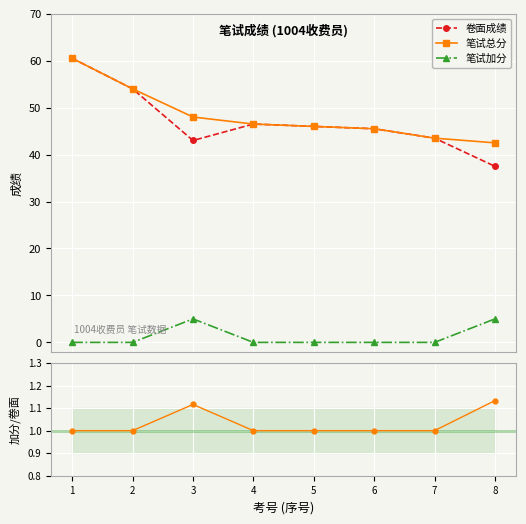

True or false: 加分/卷面 and 笔试总分 cross at least once.

False